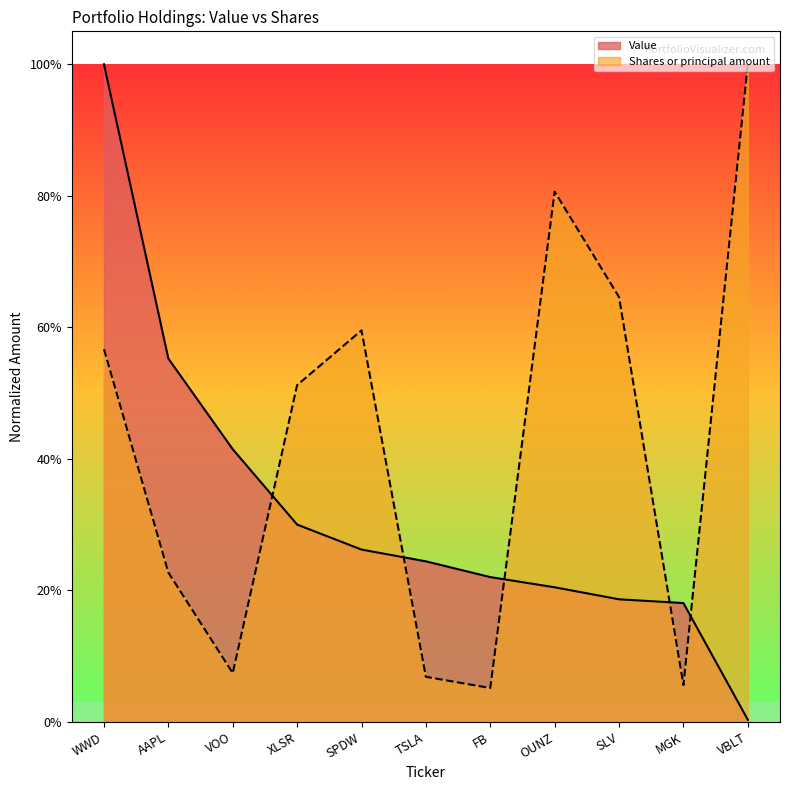

What is the approximate value of Shares or principal amount at SPDW?

0.6